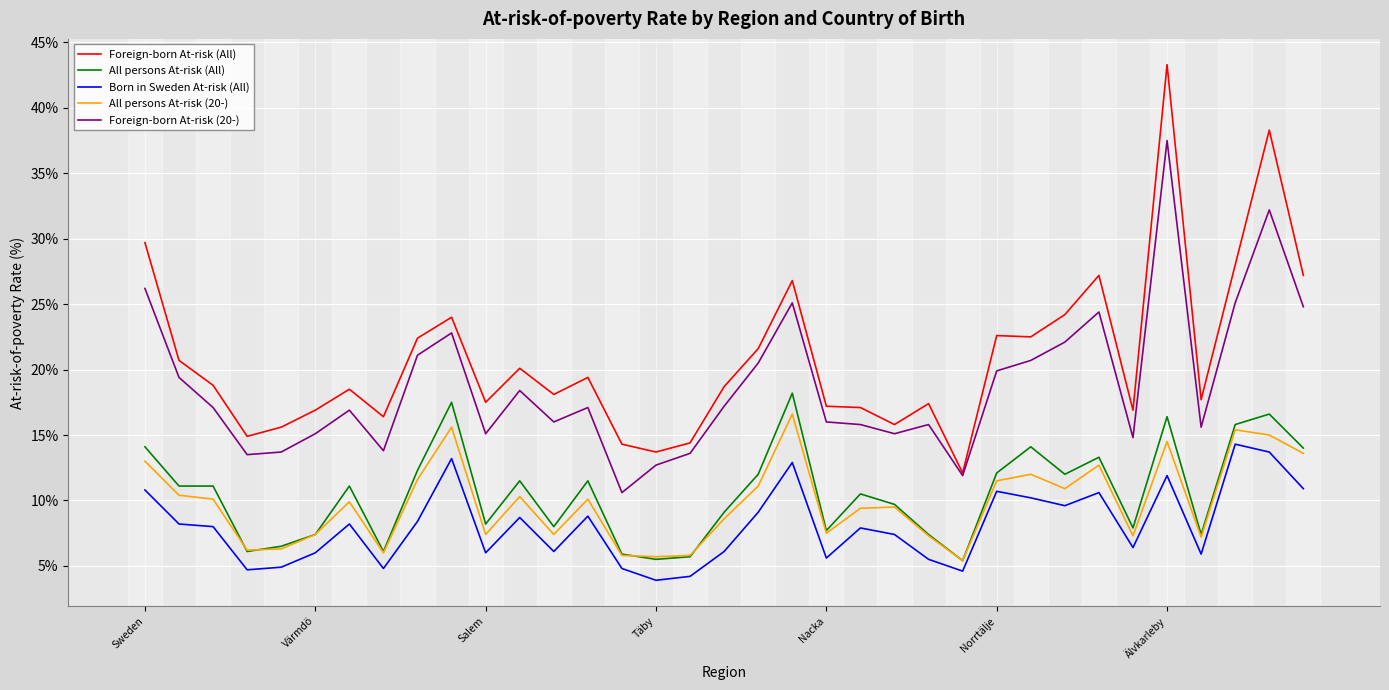

What is the minimum value for All persons At-risk (20-)?

5.4